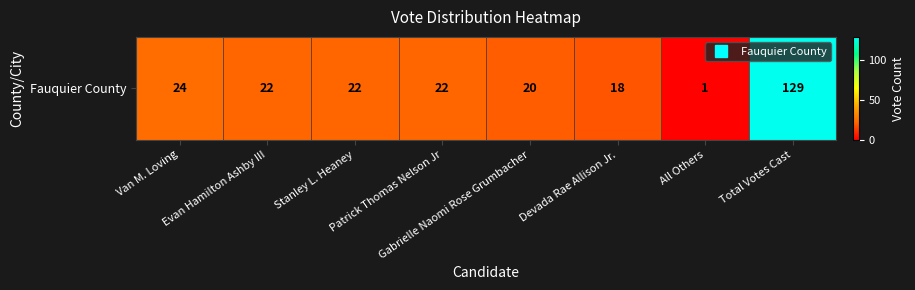

What is the sum of the values at All Others and Stanley L. Heaney?

23